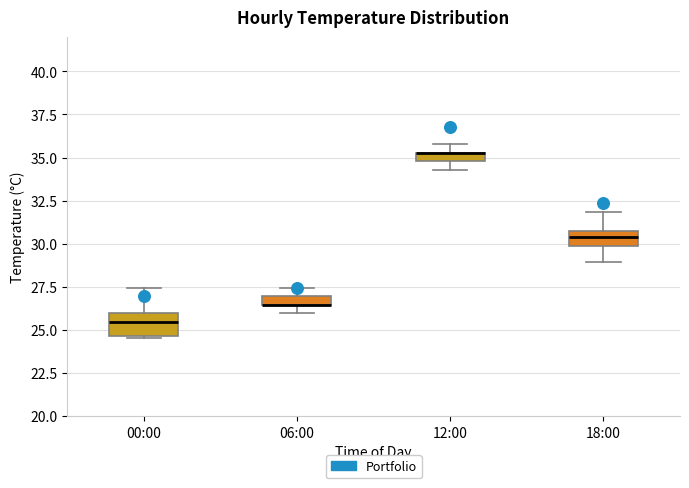

Where is the upper edge of the box for 00:00 on the y-axis? The values are not printed on the chart, so give them approximately, as read against the axis.

26.0